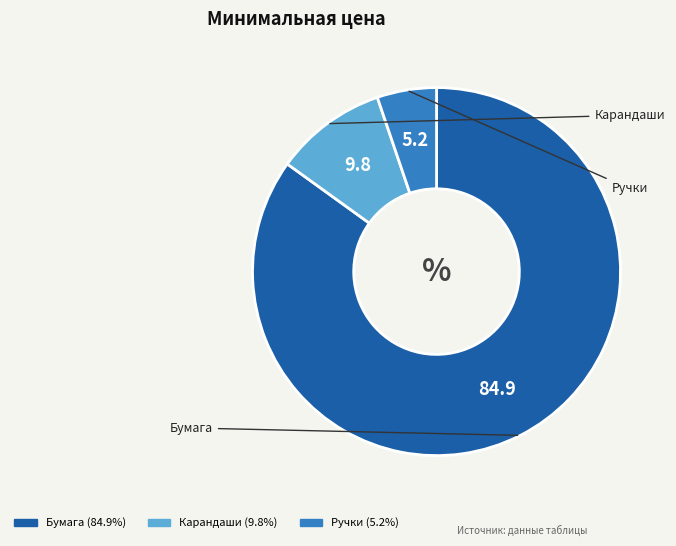

Do Бумага and Ручки together represent more than half of the pie?

Yes